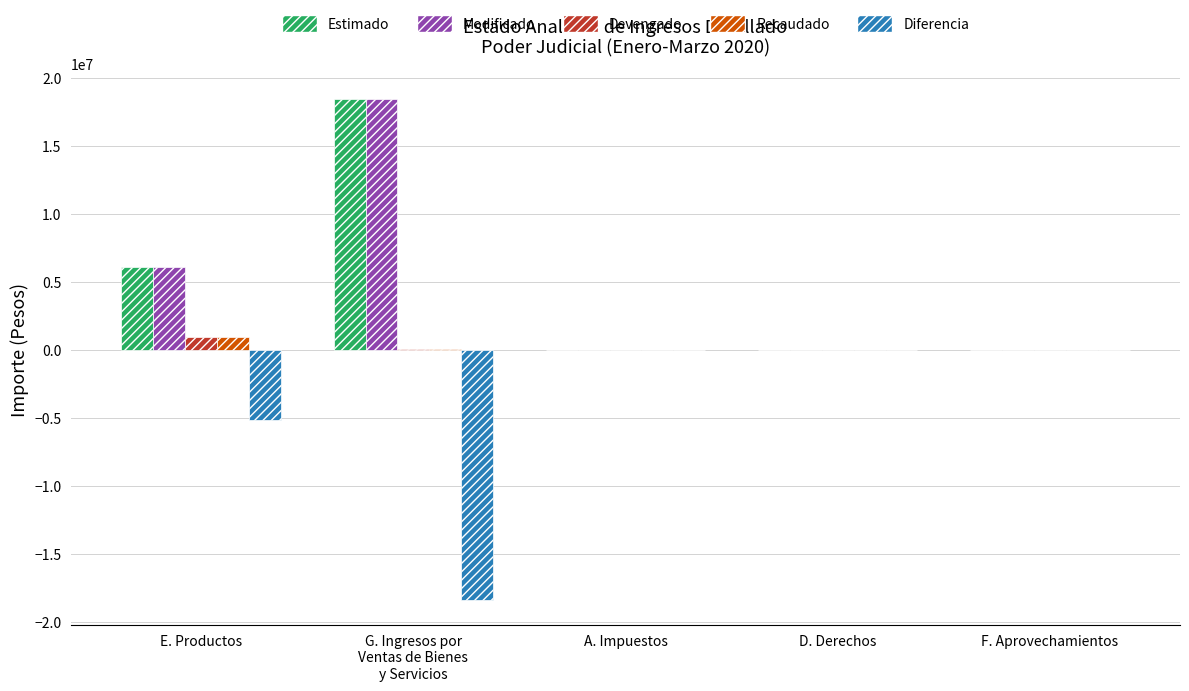

The value of Recaudado at D. Derechos is 0.0. True or false?

True